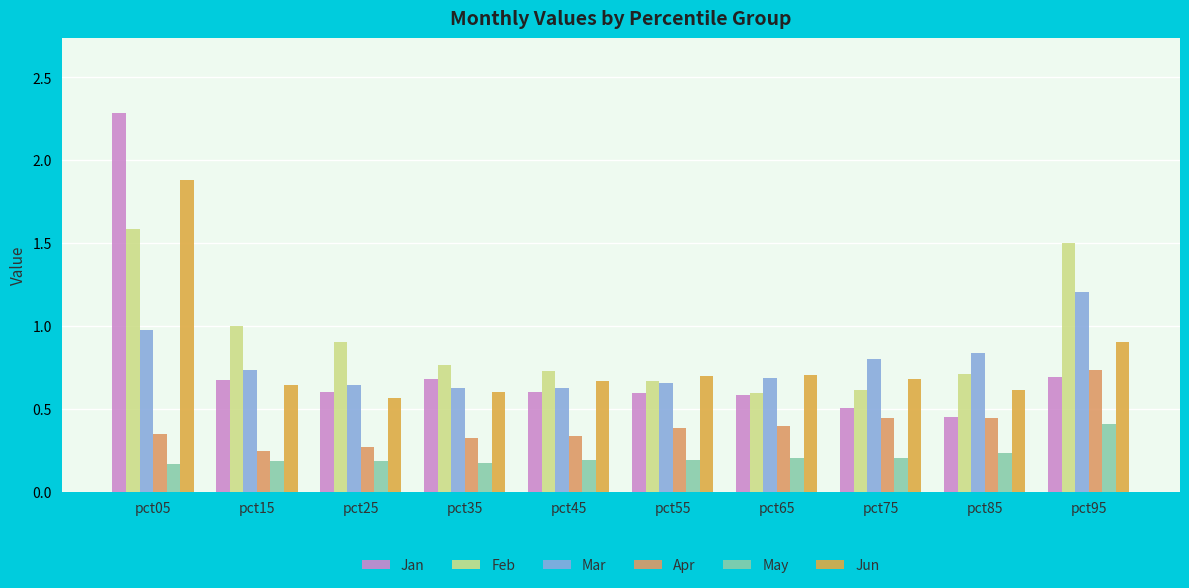

What is the spread (max minus min) of values at pct85?

0.6